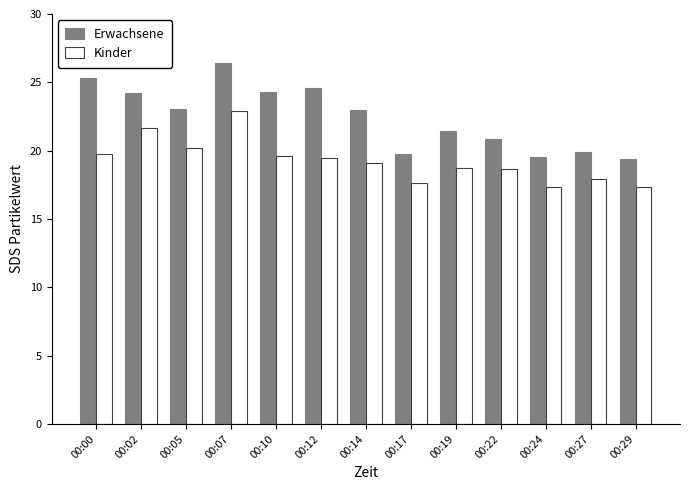

What is the average value of the Erwachsene series?

22.4